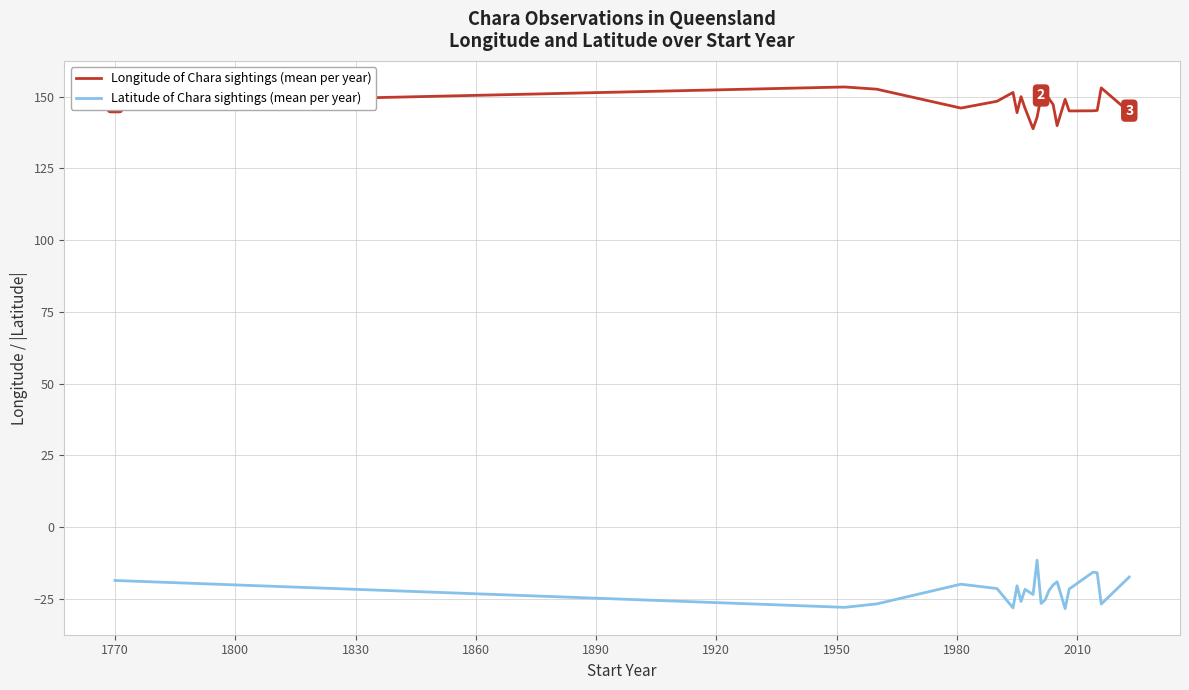

What is the maximum value shown in the chart?

153.4